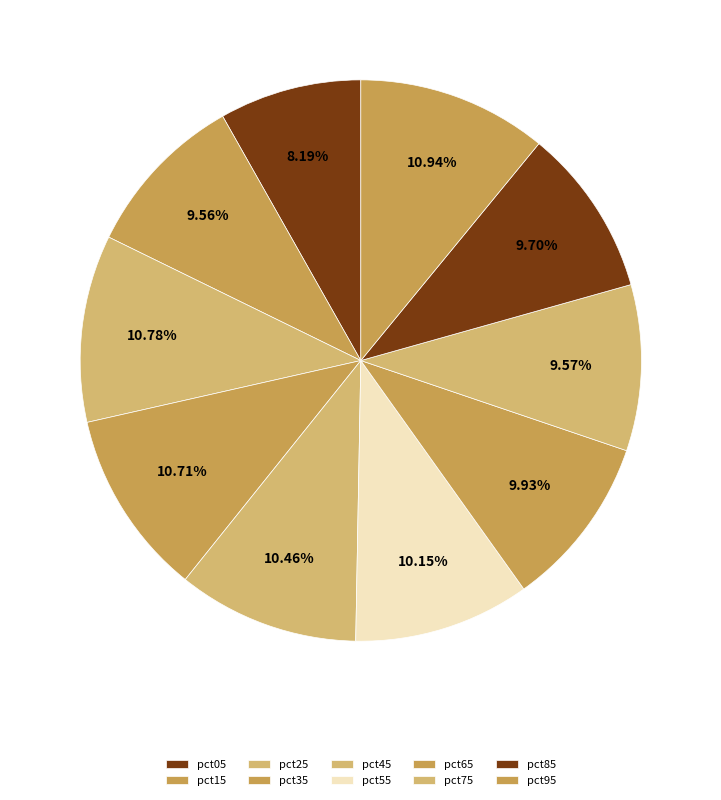

Which slice is the smallest?

pct05